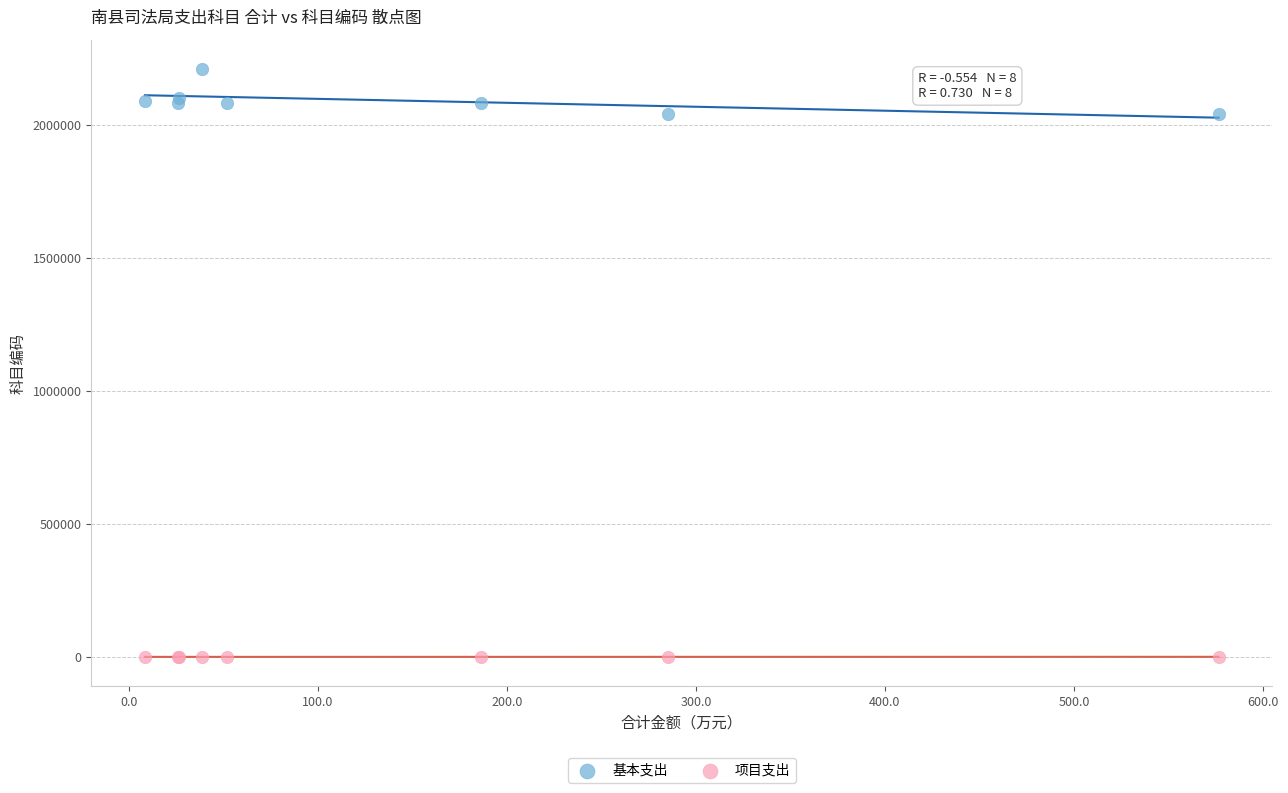

Which series has the largest Y range (max minus min)?

基本支出